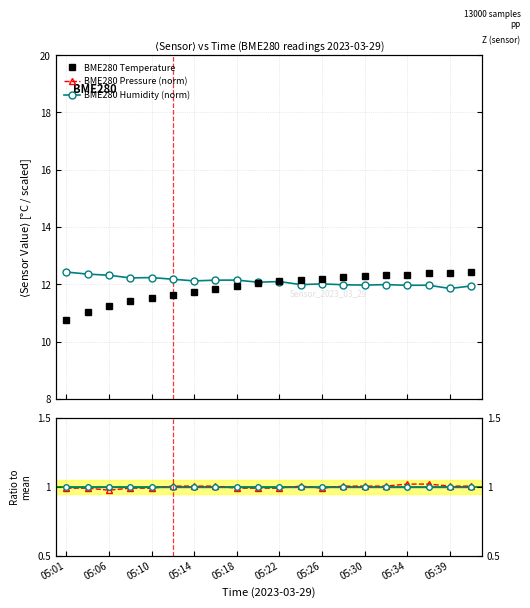

Which series has the largest total across all categories?

BME280 Pressure (norm)